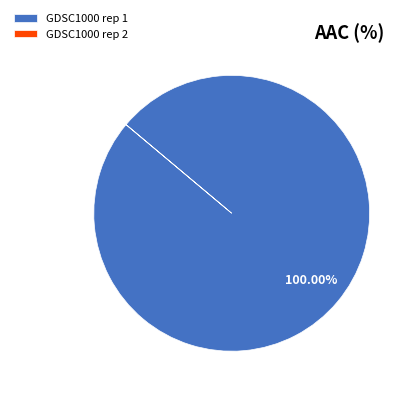

Does any single category account for the majority?

Yes